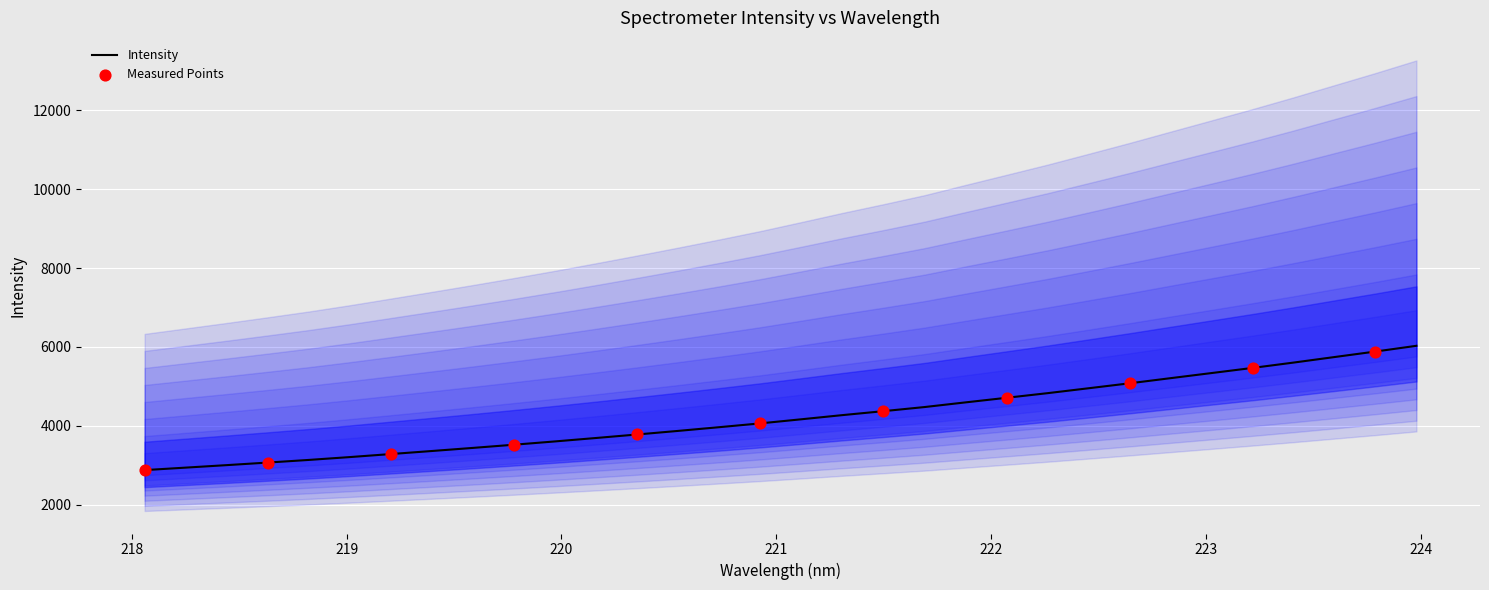

What is the lowest value of the Intensity series?

2877.4